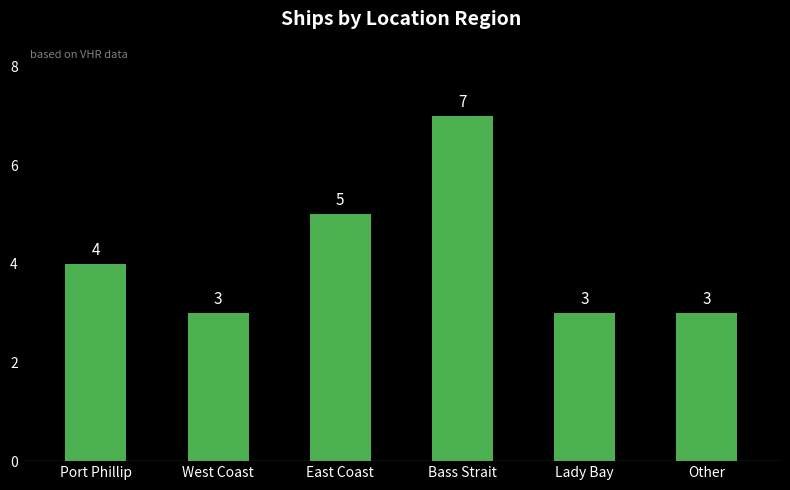

At which label is the value closest to 5?

East Coast